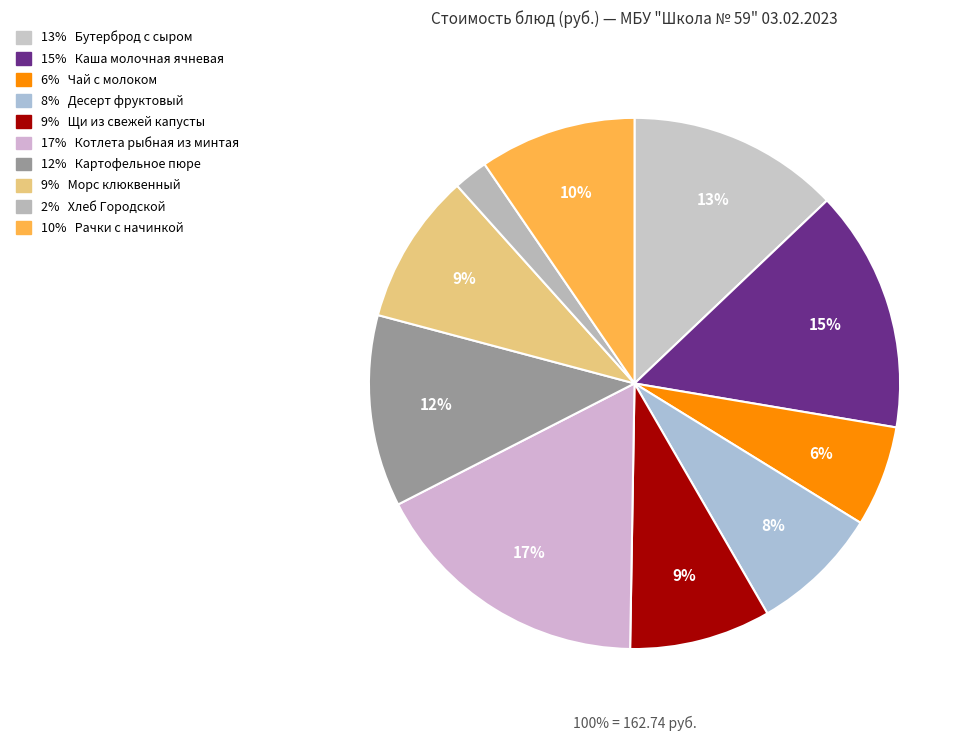

Do Каша молочная ячневая and Морс клюквенный together represent more than half of the pie?

No